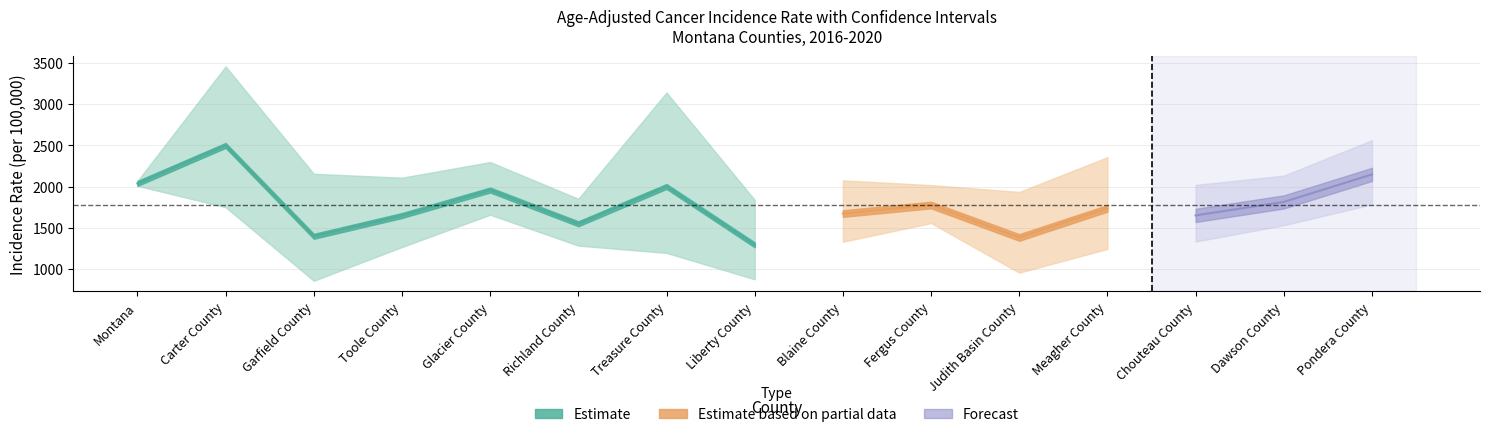

Is it true that Recent 5-Year Trend equals -0.9 at Garfield County?

False